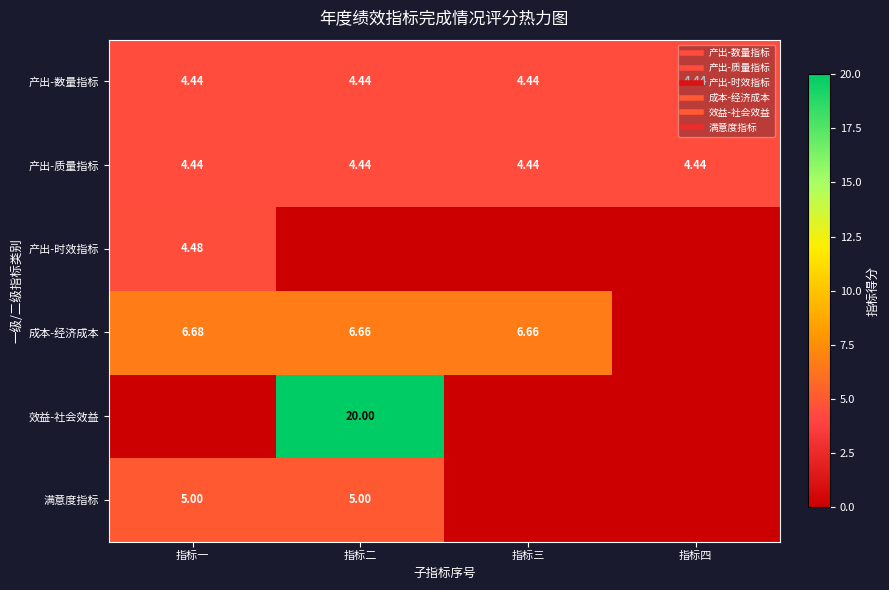

The 成本-经济成本 series shows 6.7 at 指标二. True or false?

True